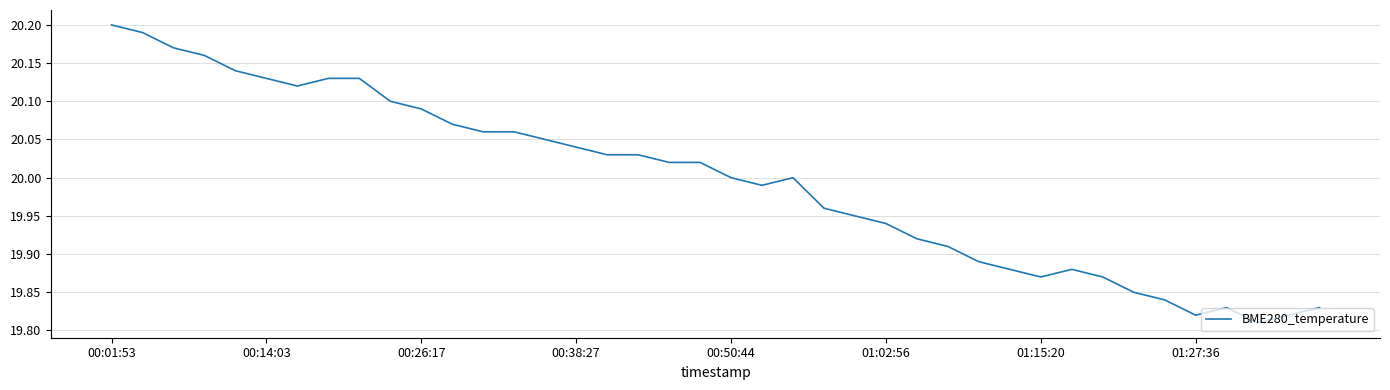

What is the difference between the maximum and minimum values?

0.4